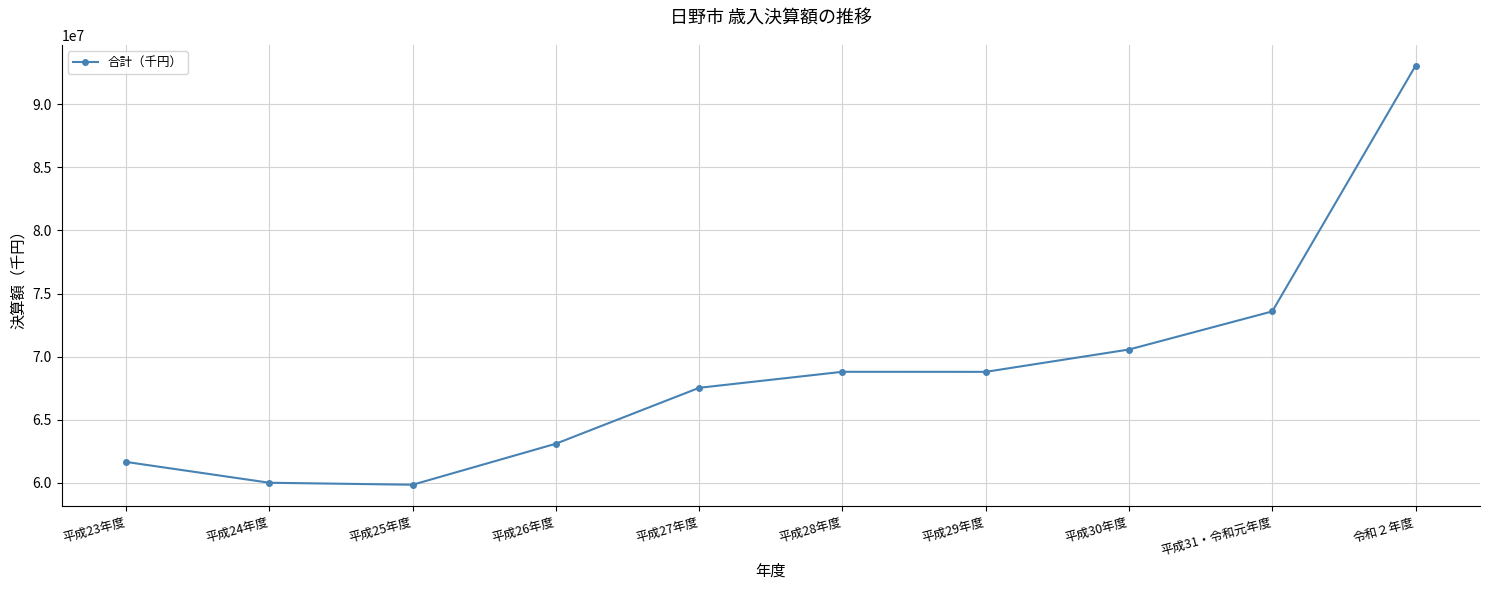

What is the sum of the values at 平成23年度 and 平成30年度?

132217115